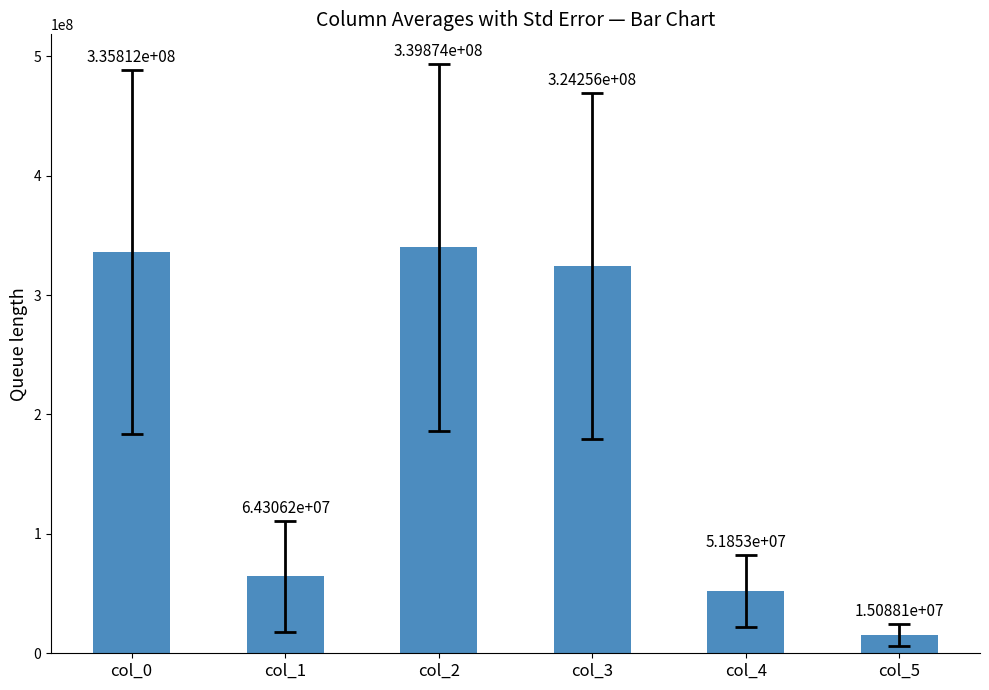

What is the difference between the maximum and minimum values?

324785647.6